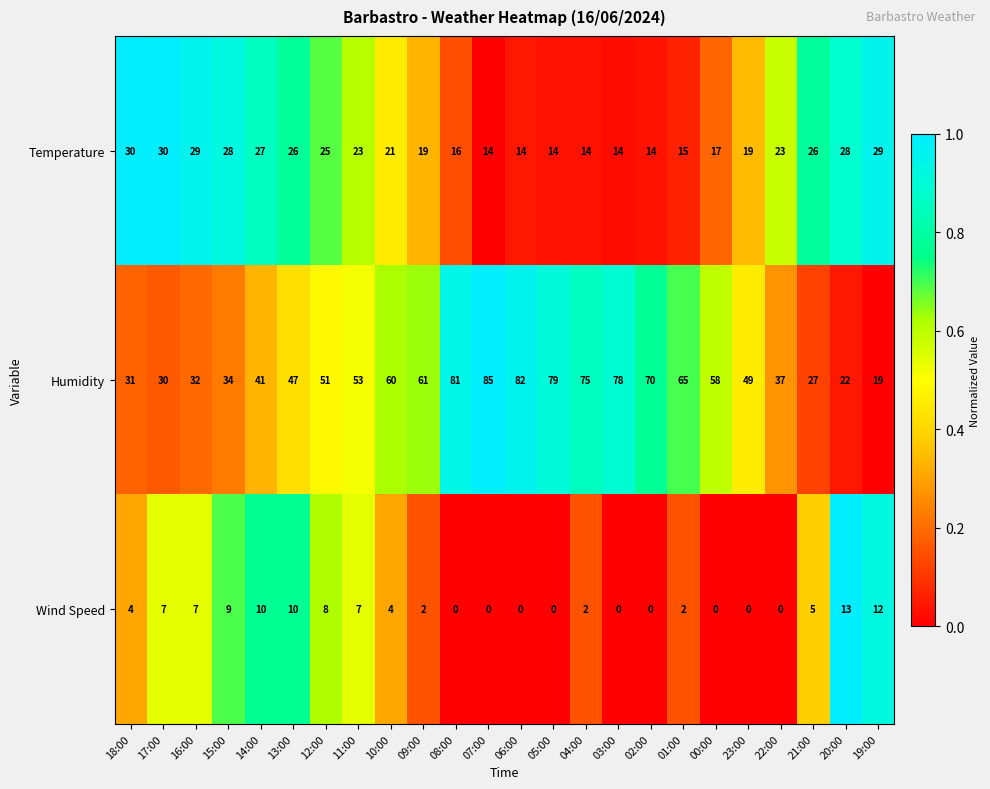

At which category is the sum across all series the highest?

07:00